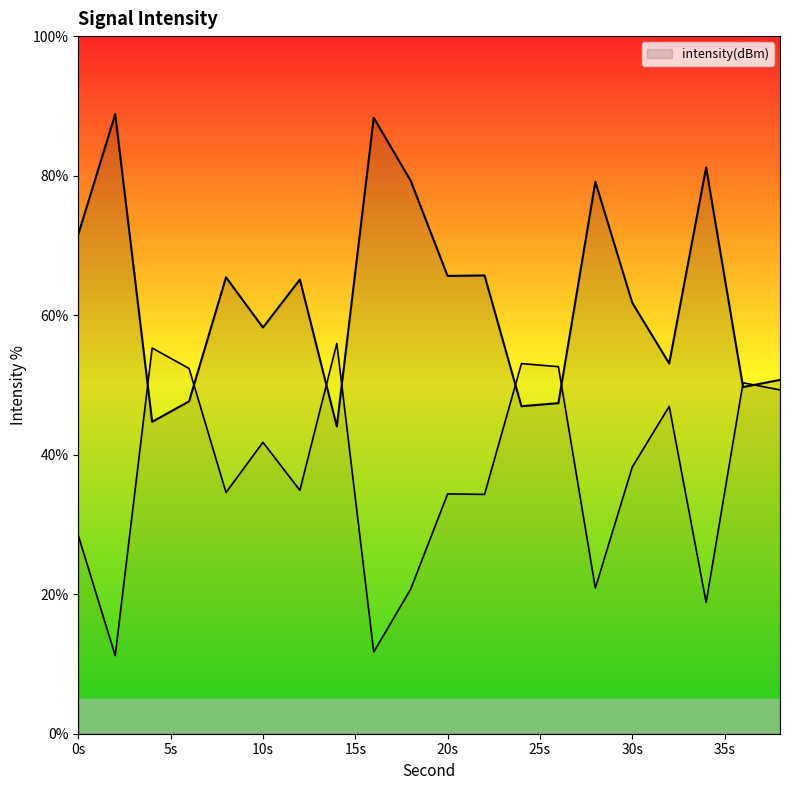

What value does the data have at 38?

50.7